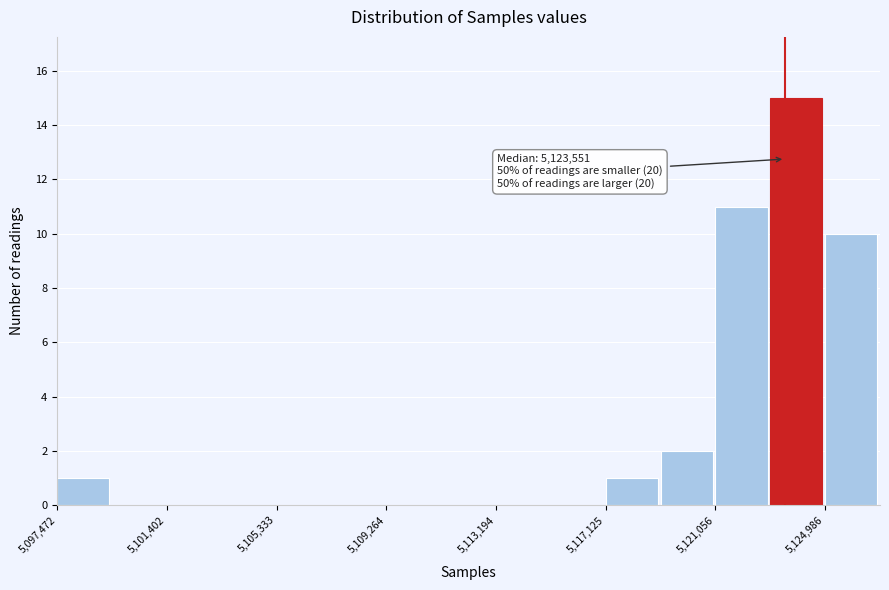

Around what value on the x-axis is the tallest bar? Give the approximate position of its centre, as read against the axis.

5124000